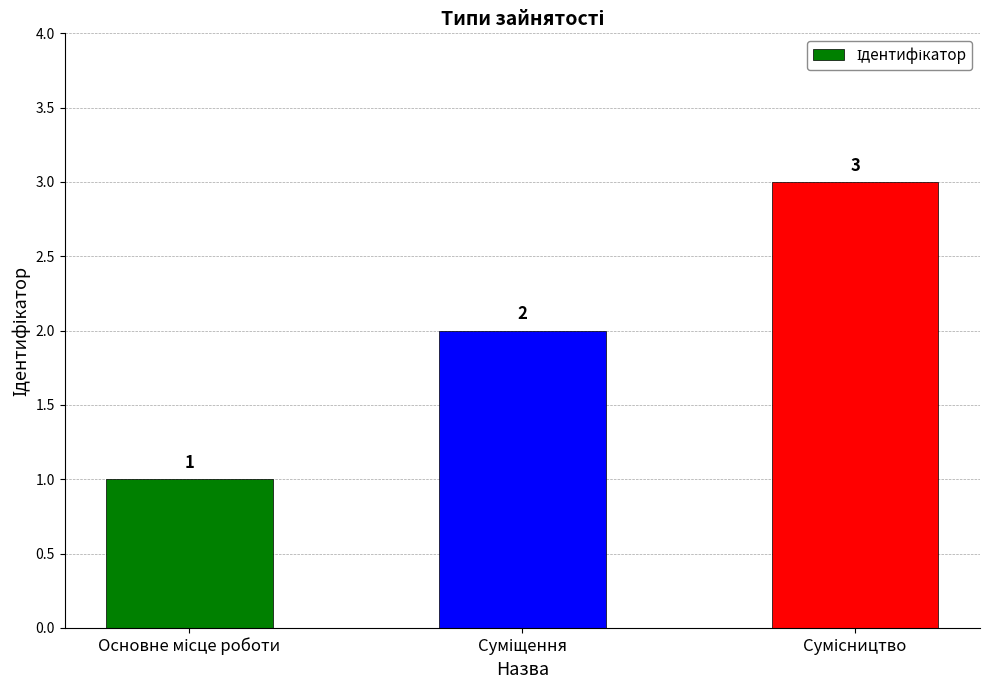

How many bars are there in total?

3